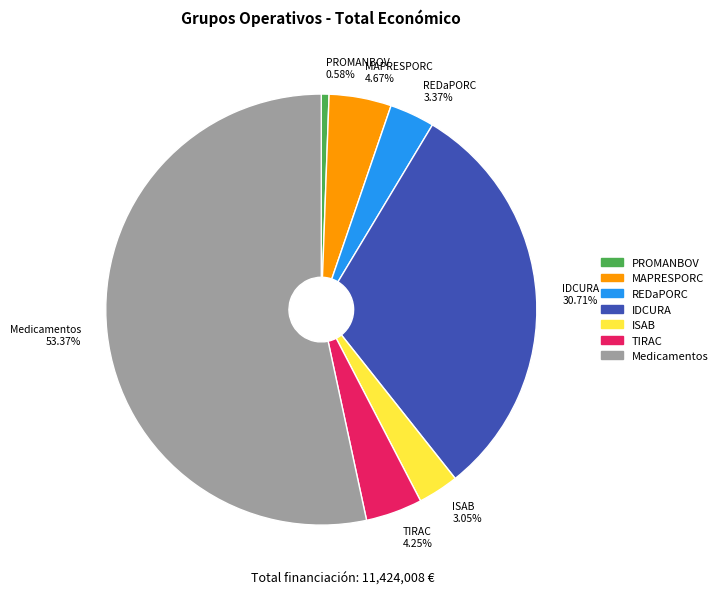

Which category has the biggest portion of the pie?

Medicamentos